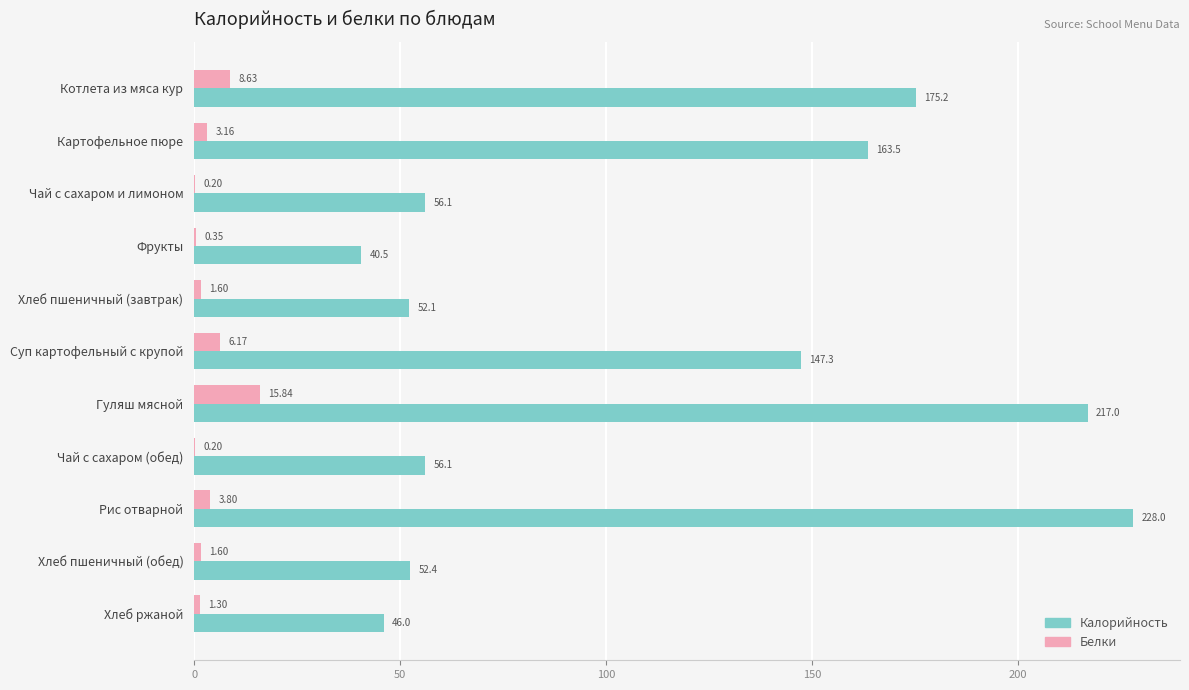

At which label does Белки reach its peak?

Гуляш мясной